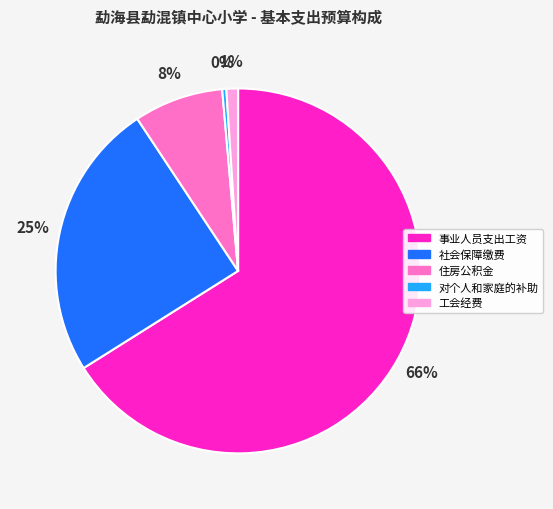

Does 社会保障缴费 represent more than half of the total?

No